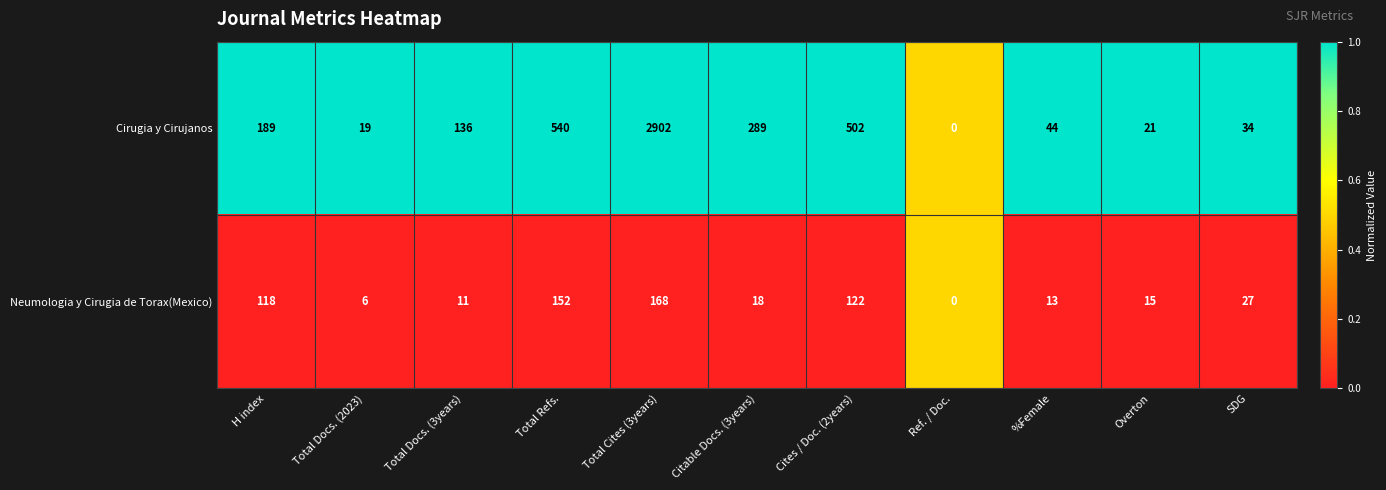

How many data points does each series have?

11